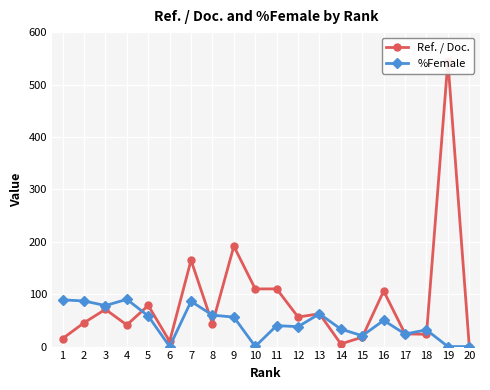

What is the difference between the second highest and minimum values in the %Female series?

89.1